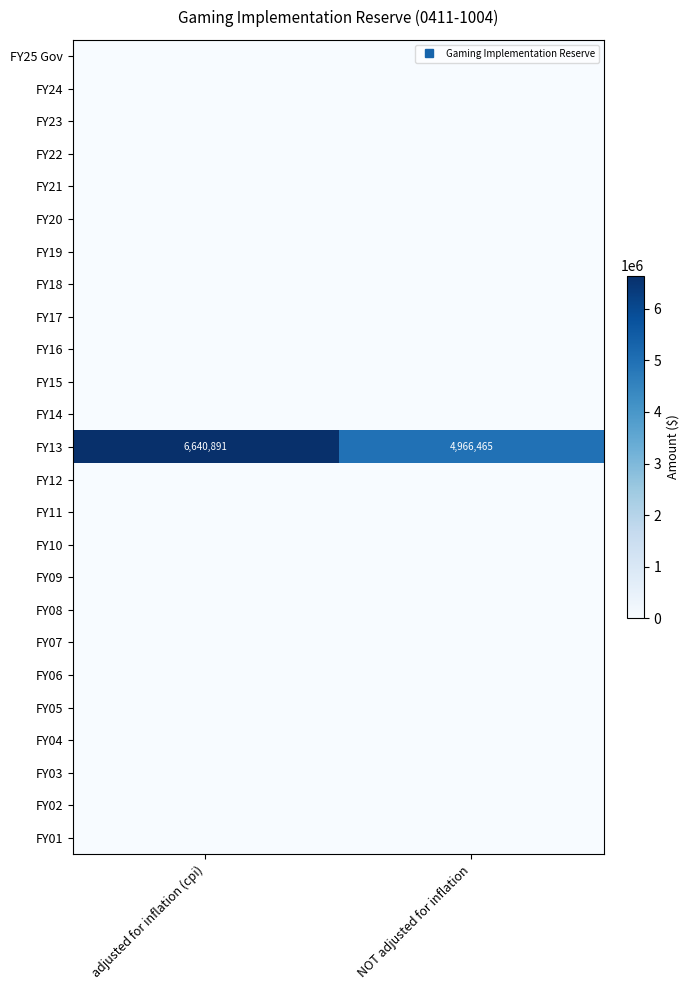

At which category is the sum across all series the highest?

adjusted for inflation (cpi)